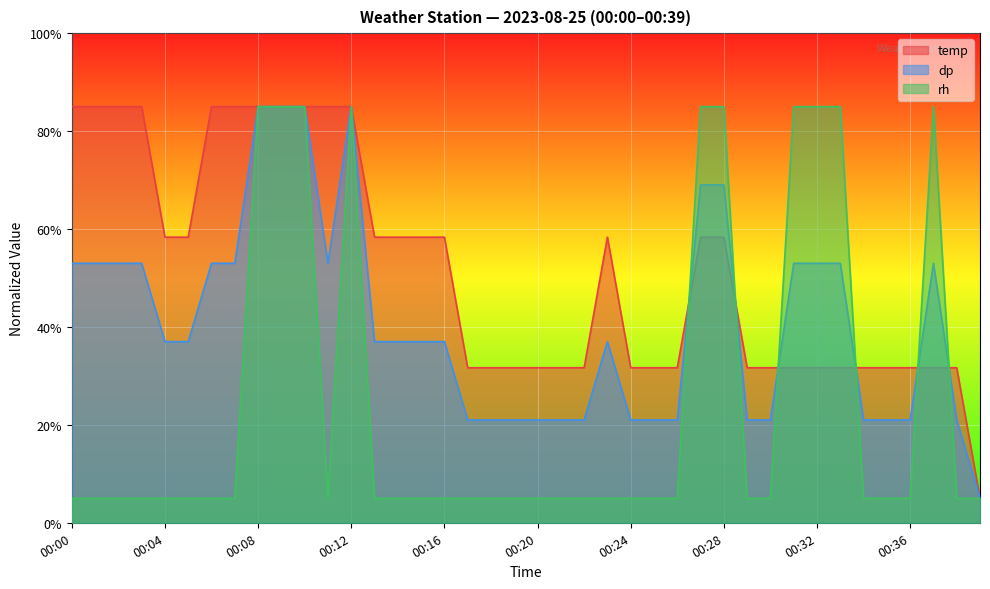

Count the number of data series in this chart.

3